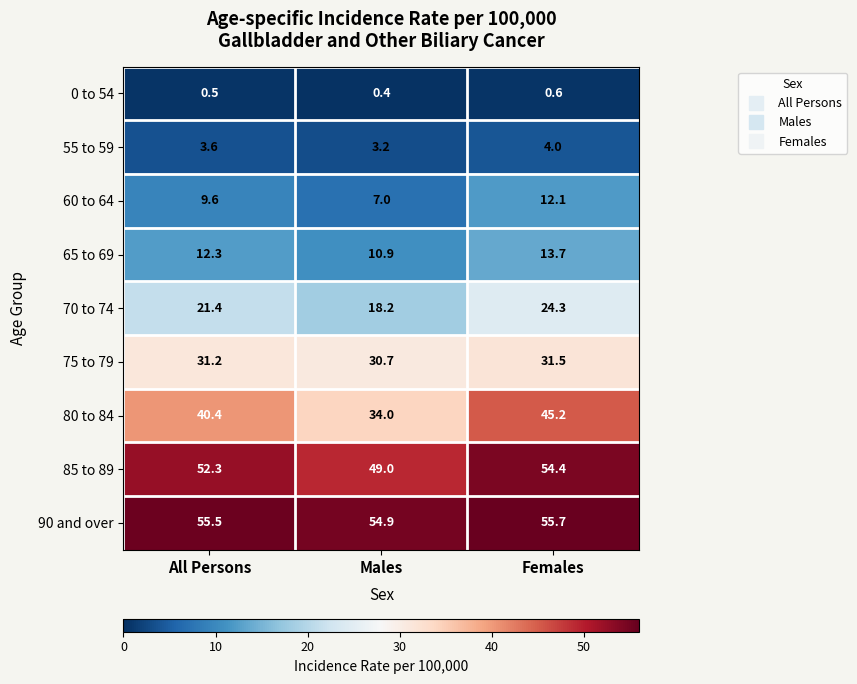

True or false: 80 to 84 has a value of 28.8 at Females.

False